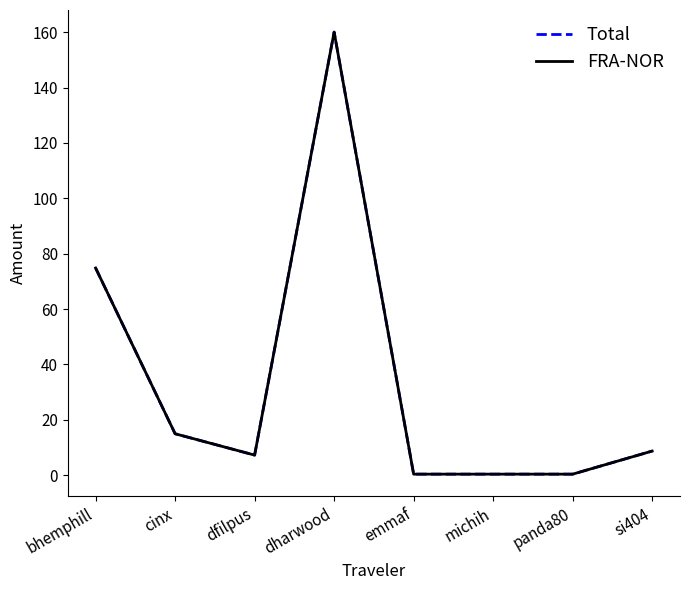

Does the chart have visible grid lines?

No